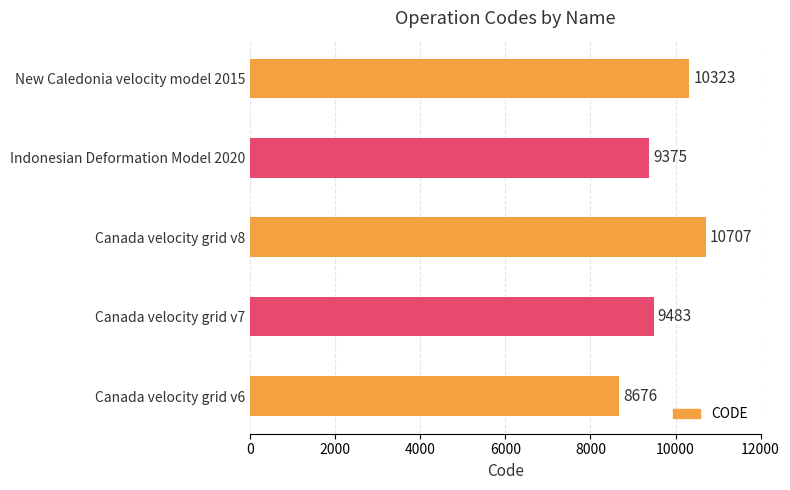

How many distinct data groups are displayed?

1